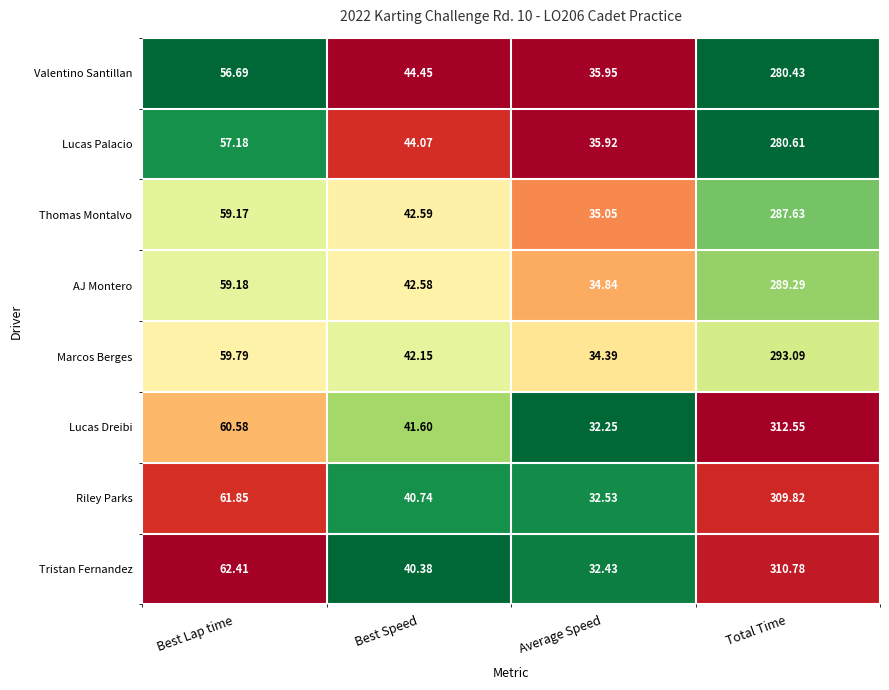

List the series in order of their peak value, lowest first.

Valentino Santillan, Lucas Palacio, Thomas Montalvo, AJ Montero, Marcos Berges, Riley Parks, Tristan Fernandez, Lucas Dreibi